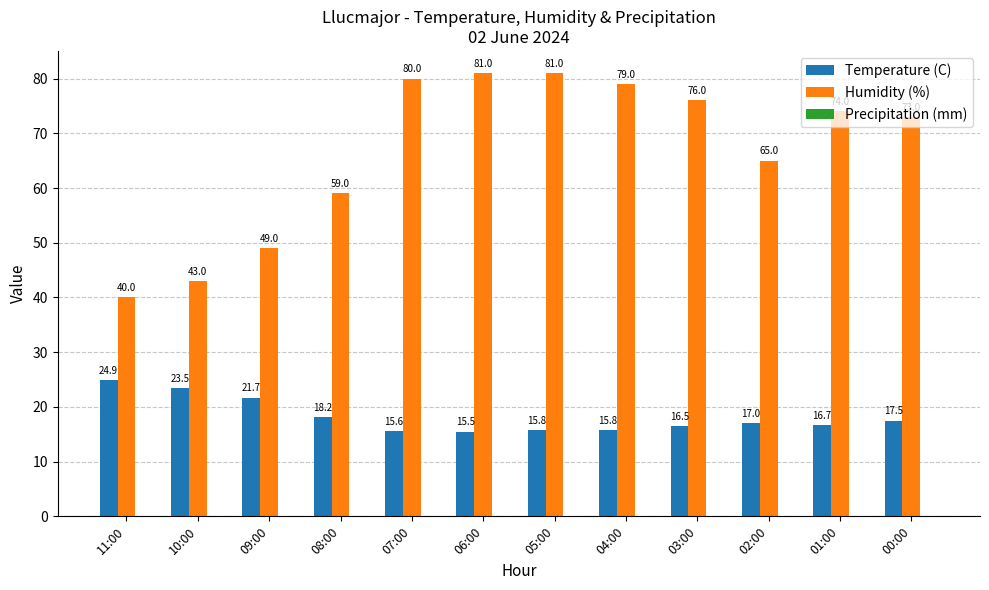

How many categories are shown in the chart?

12